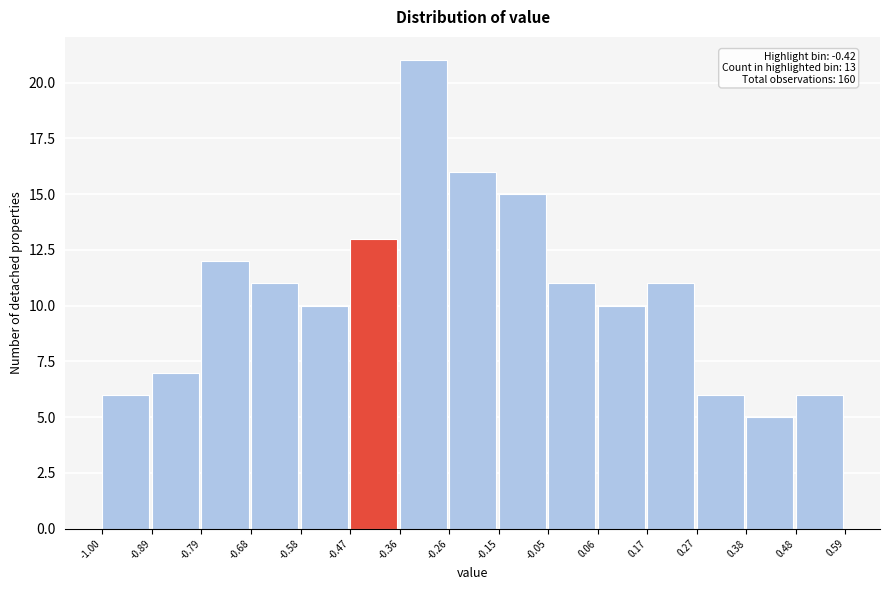

Which range on the x-axis has the tallest bar?

-0.36 to -0.26